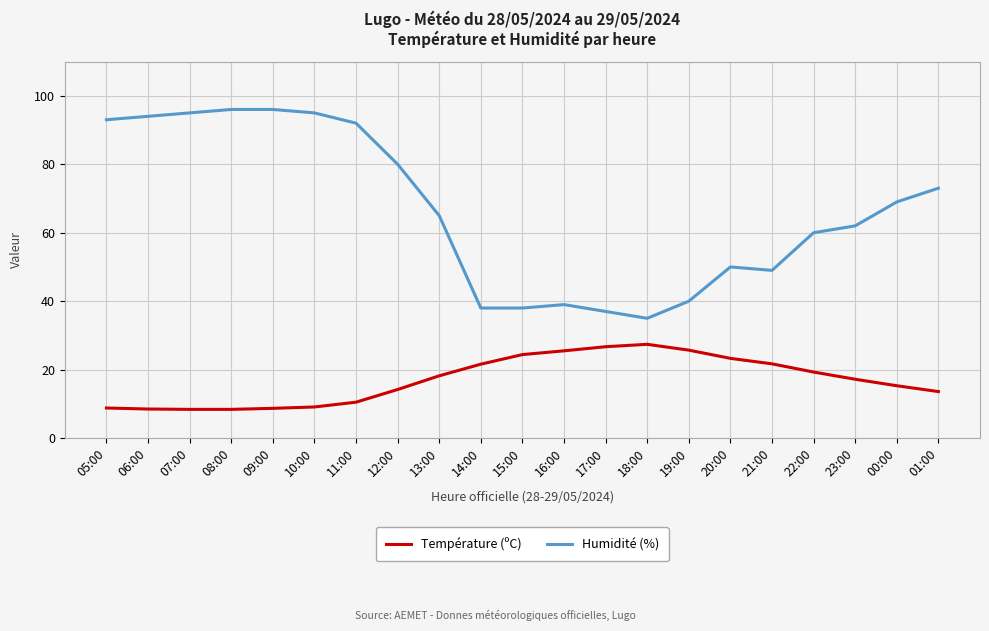

What is the total value across all series at 10:00?

104.1